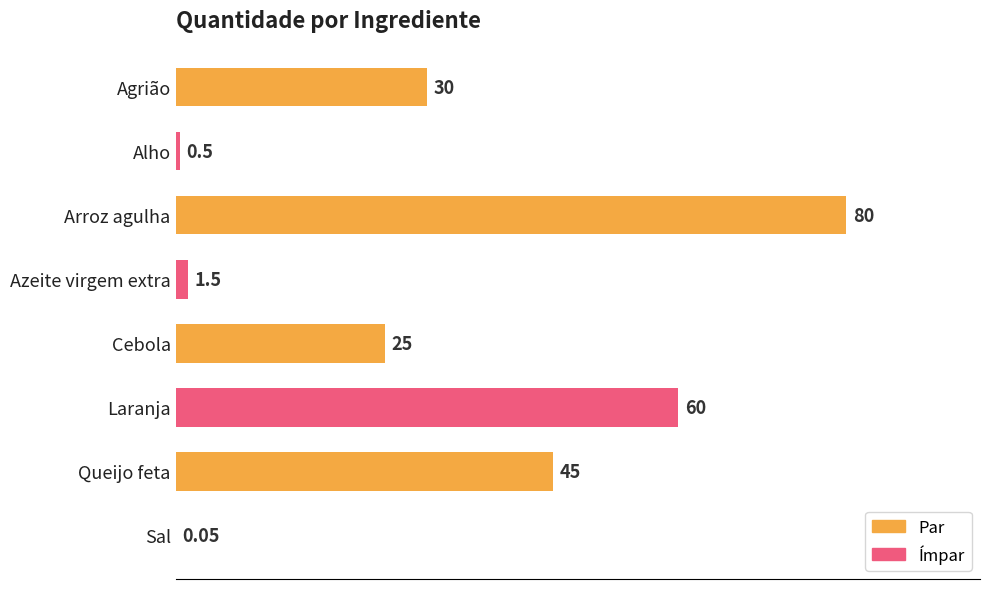

What is the sum of the values at Cebola and Queijo feta?

70.0